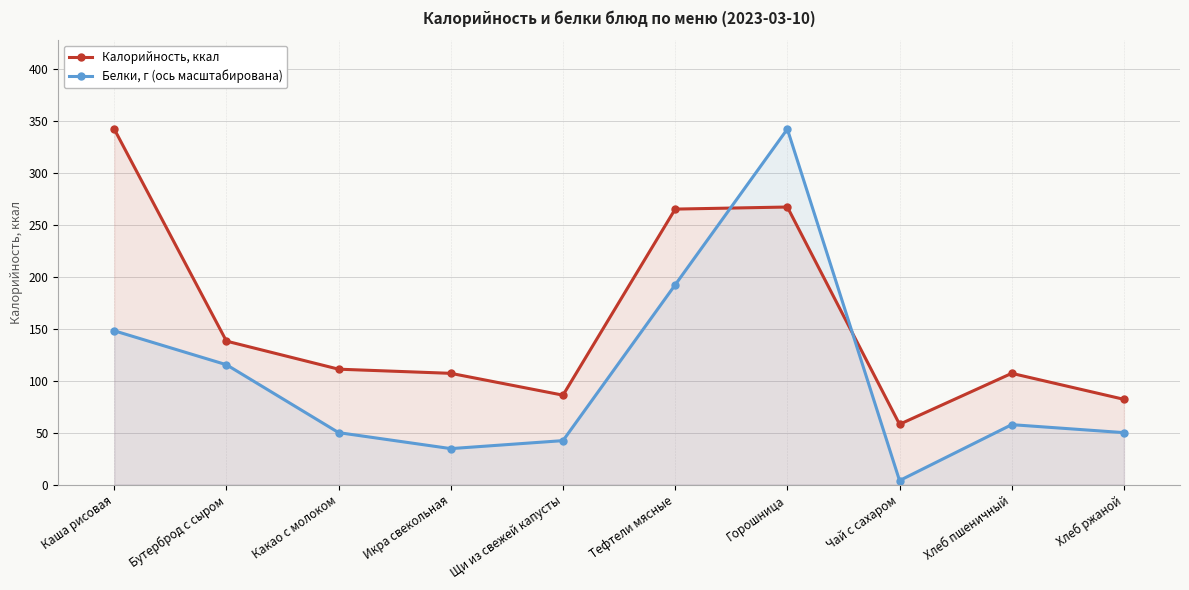

The Калорийность, ккал series shows 140.9 at Хлеб ржаной. True or false?

False